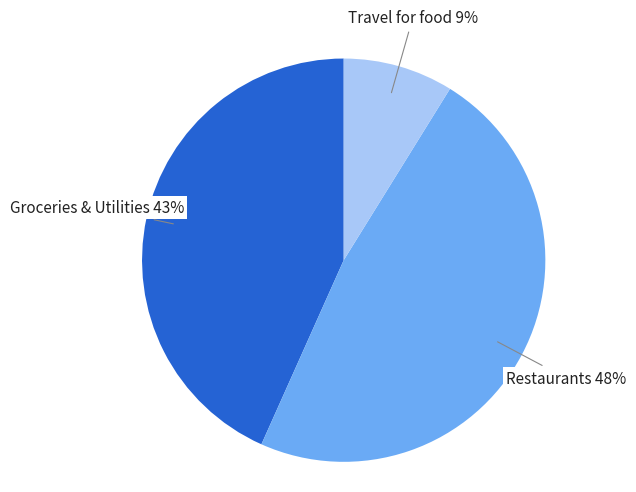

How many slices are in this pie chart?

3